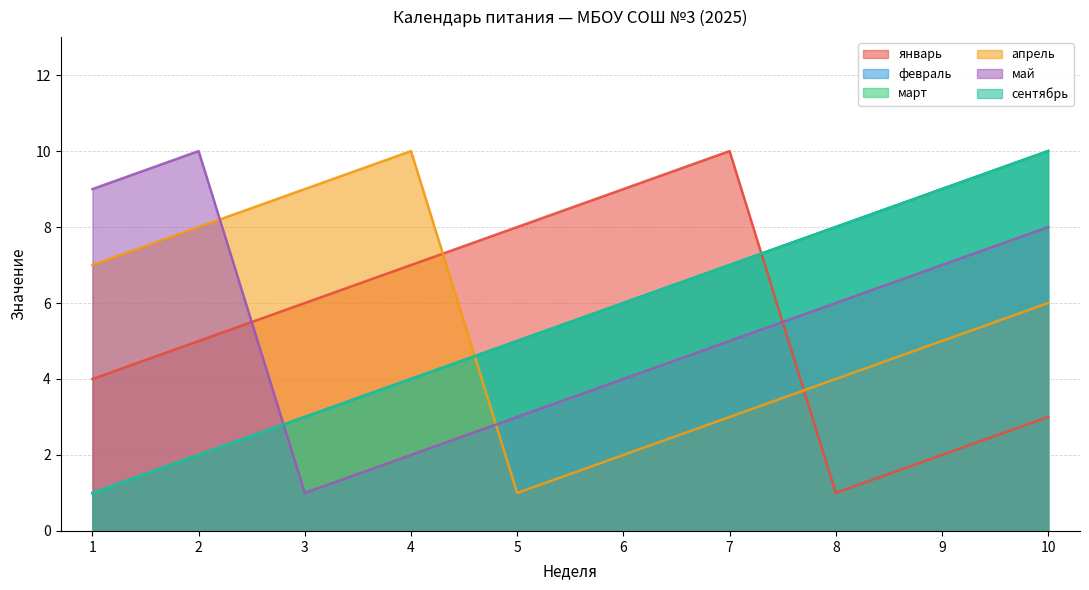

After their last crossing, which series has the higher values: май or сентябрь?

сентябрь